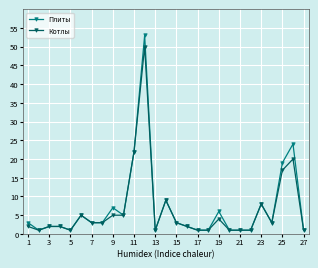

True or false: Плиты has more than 2 interior local peaks.

True